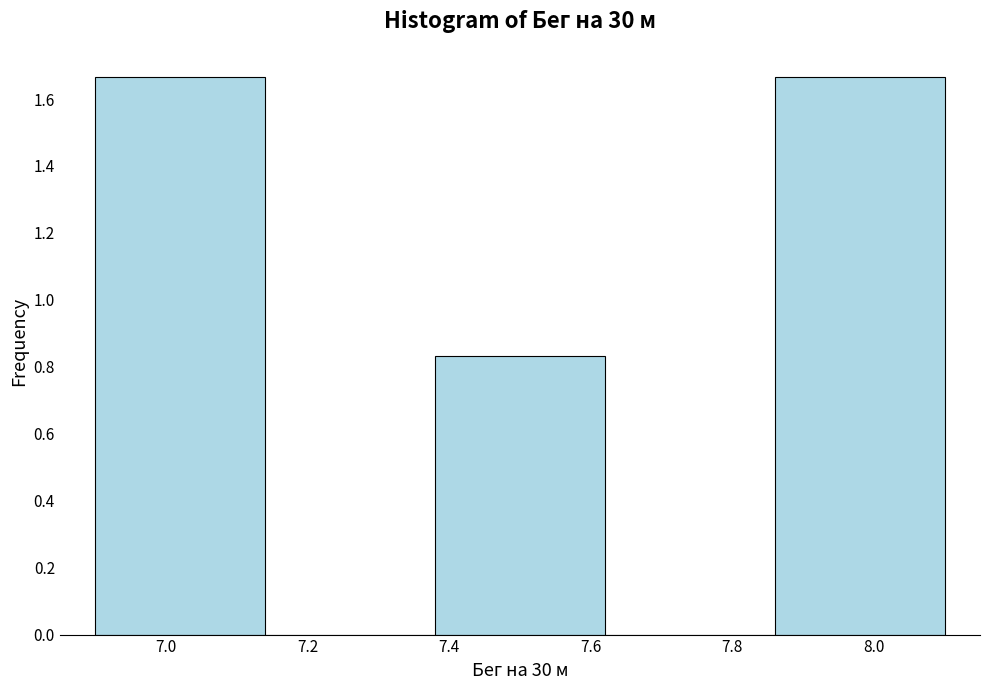

What is the height of the bar covering 6.90 to 7.14 on the x-axis? The values are not printed on the chart, so give them approximately, as read against the axis.

1.66